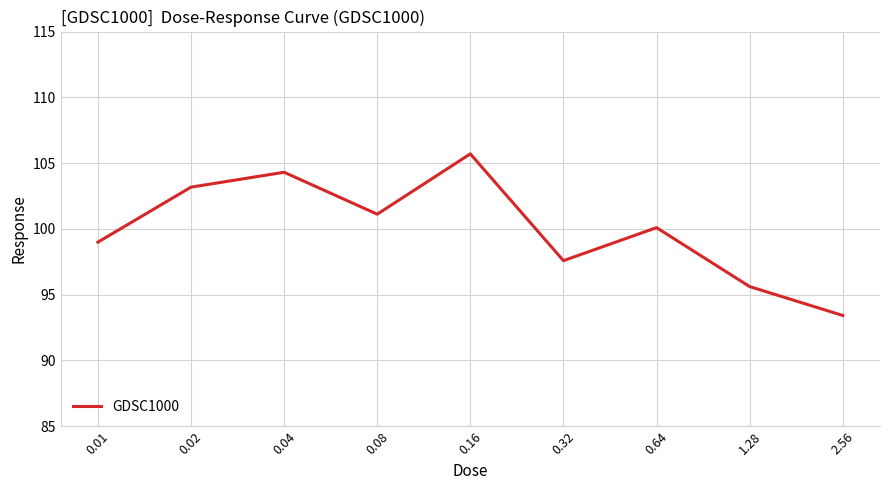

What is the maximum value shown in the chart?

105.7